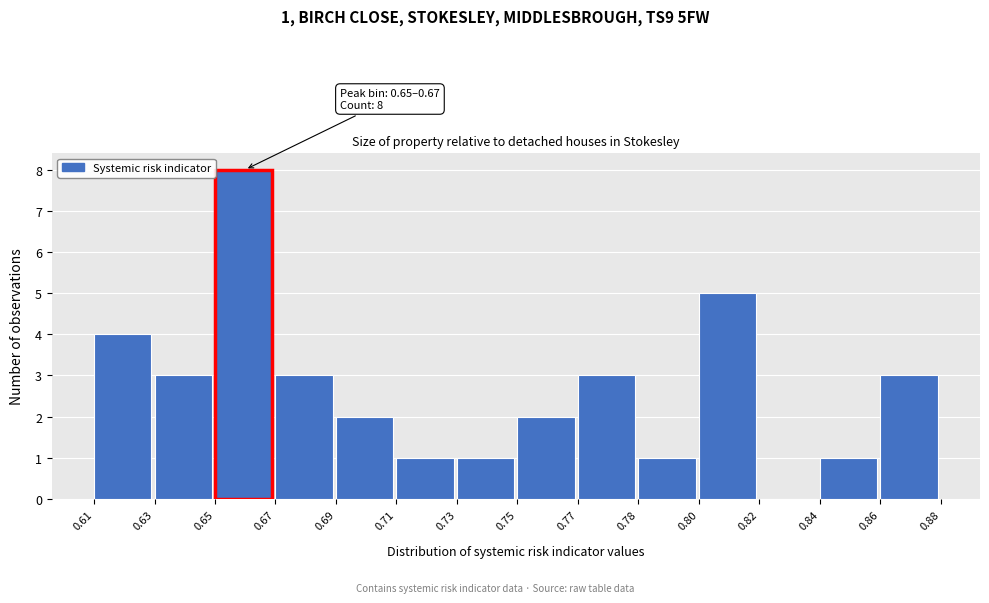

Reading left to right, extract all data points from this chart.

0.61=4	0.63=3	0.65=8	0.67=3	0.69=2	0.71=1	0.73=1	0.75=2	0.77=3	0.78=1	0.80=5	0.82=0	0.84=1	0.86=3